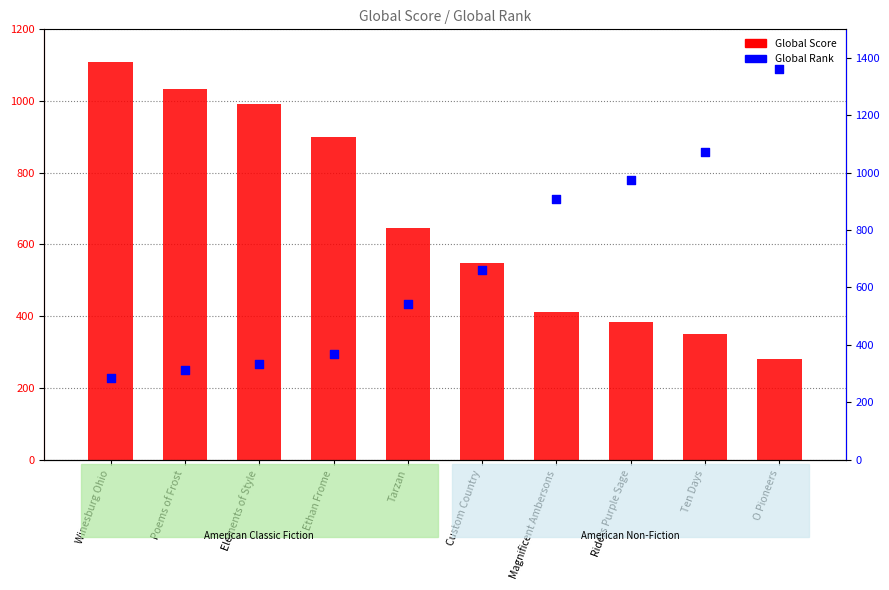

Is the value of Global Score at Tarzan greater than the value of Global Rank at Custom Country?

No